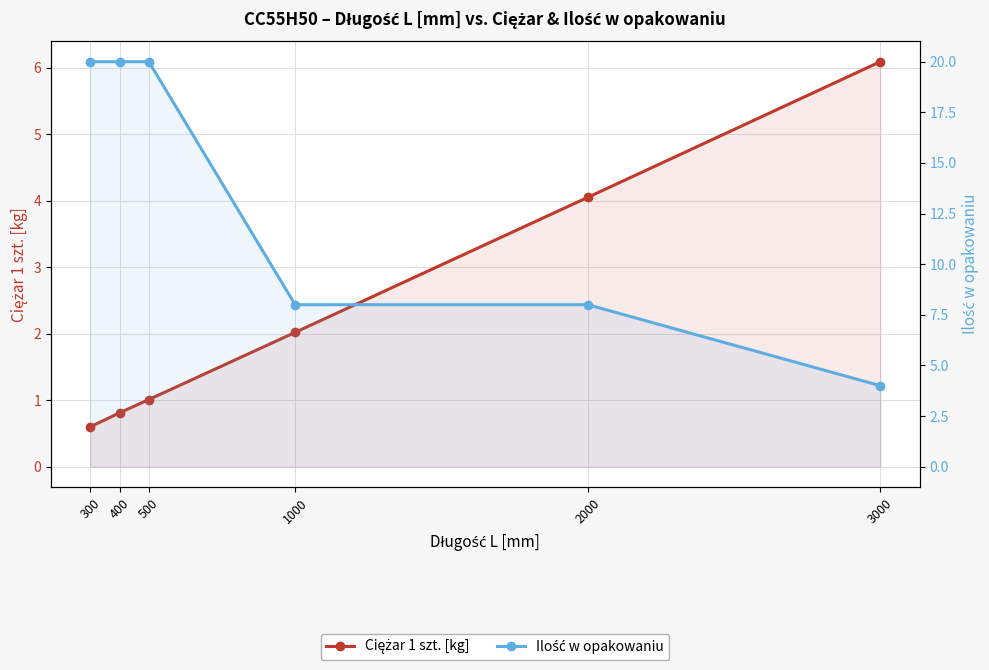

Which label corresponds to the smallest value in the chart?

300